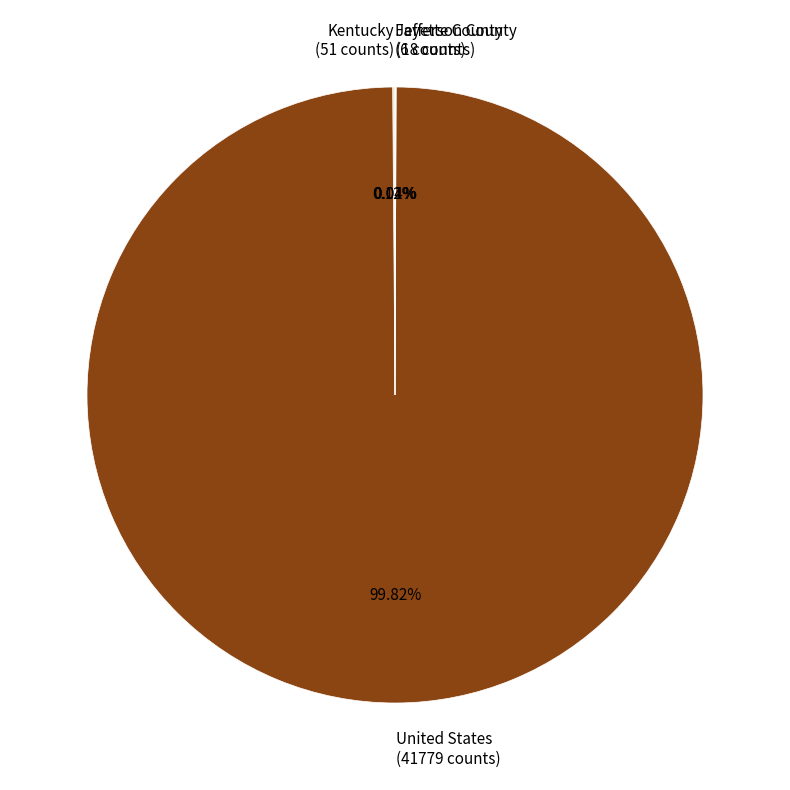

Does any single category account for the majority?

Yes